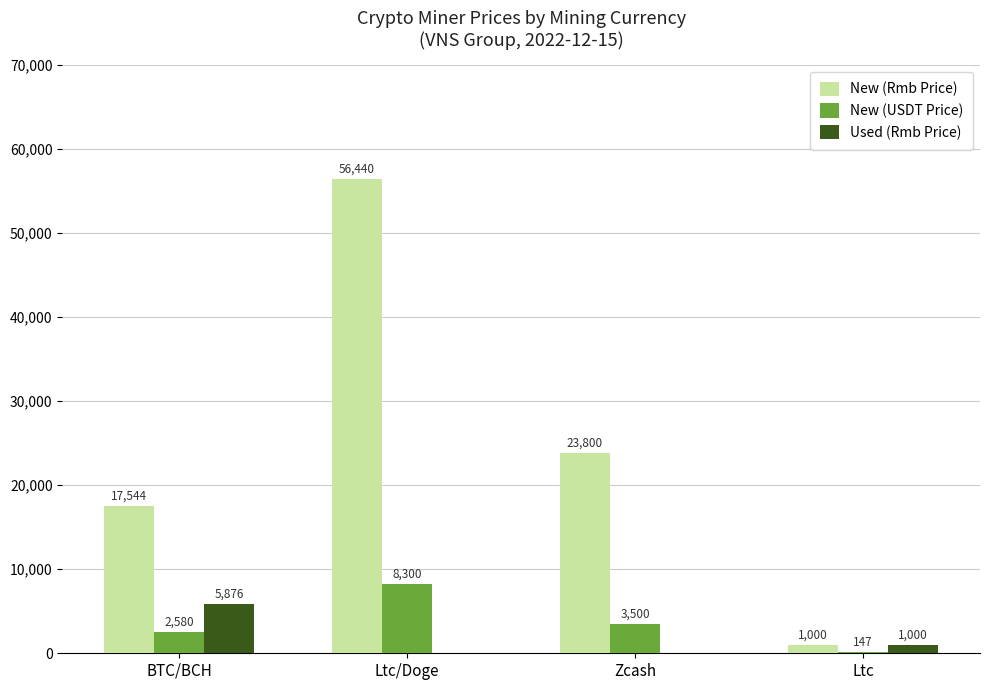

Reading right to left, list all the values displayed in this chart.

New (Rmb Price): 1000	23800	56440	17544
New (USDT Price): 147	3500	8300	2580
Used (Rmb Price): 1000	0	0	5876